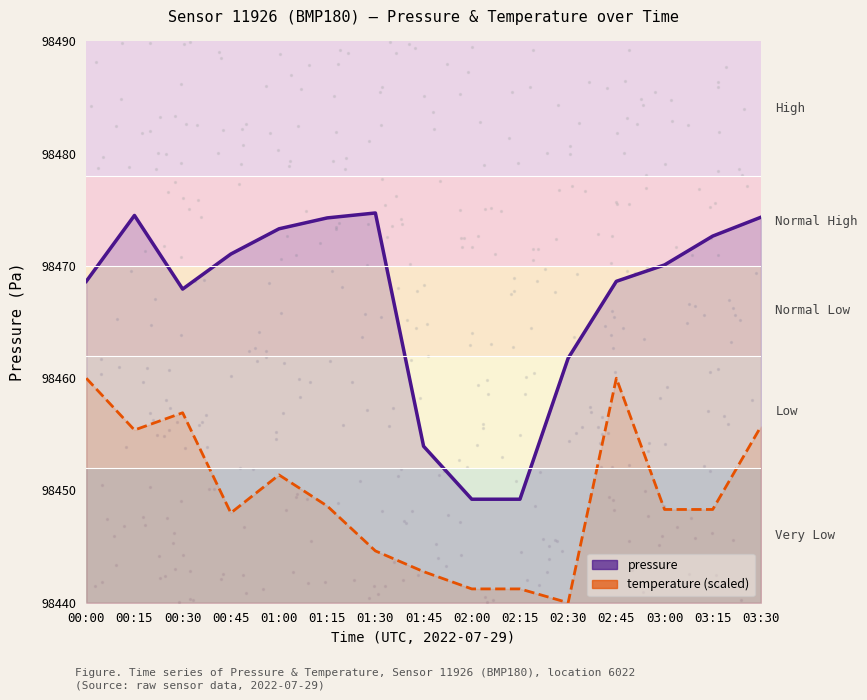

Which series reaches the maximum Y coordinate?

pressure